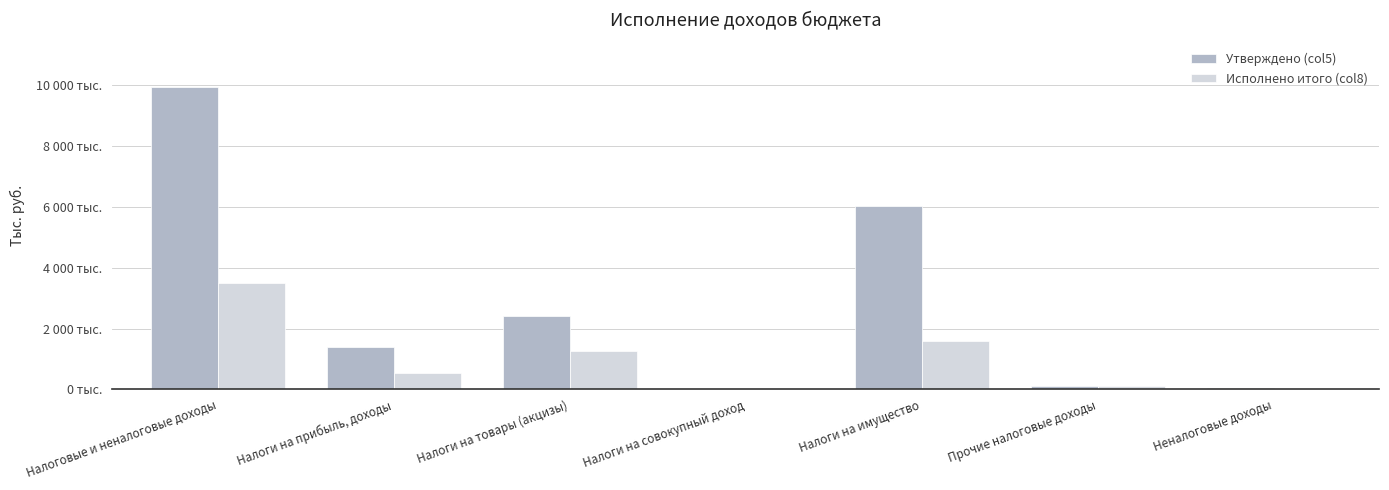

What is the average value of the Исполнено итого (col8) series?

1003942.3